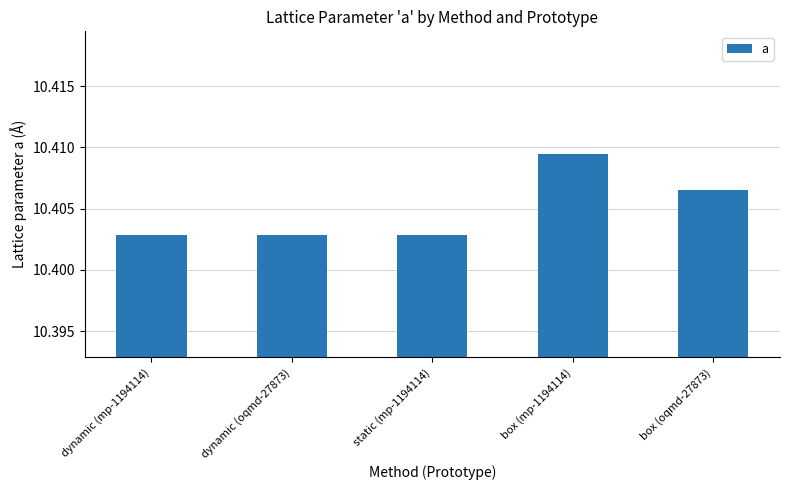

What is the ratio of the value at box (mp-1194114) to the value at box (oqmd-27873)?

1.0